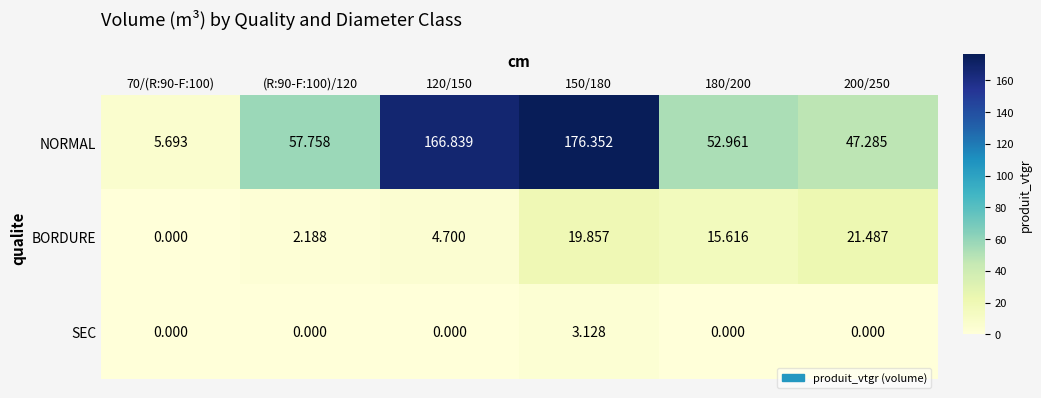

Rank the series at 150/180 from highest to lowest value.

NORMAL, BORDURE, SEC